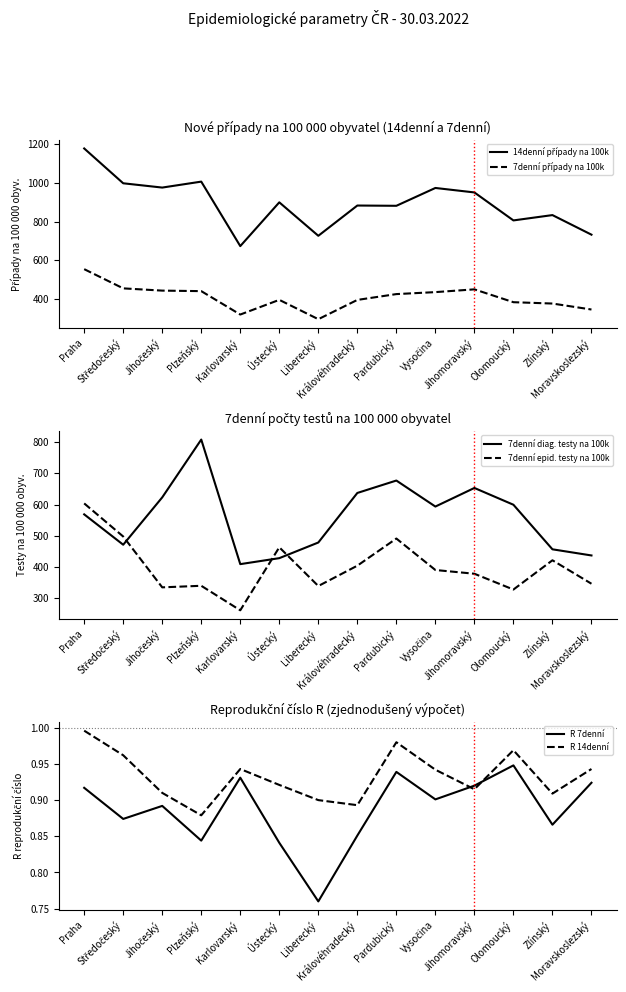

At which label does R 14denní reach its minimum?

Plzeňský